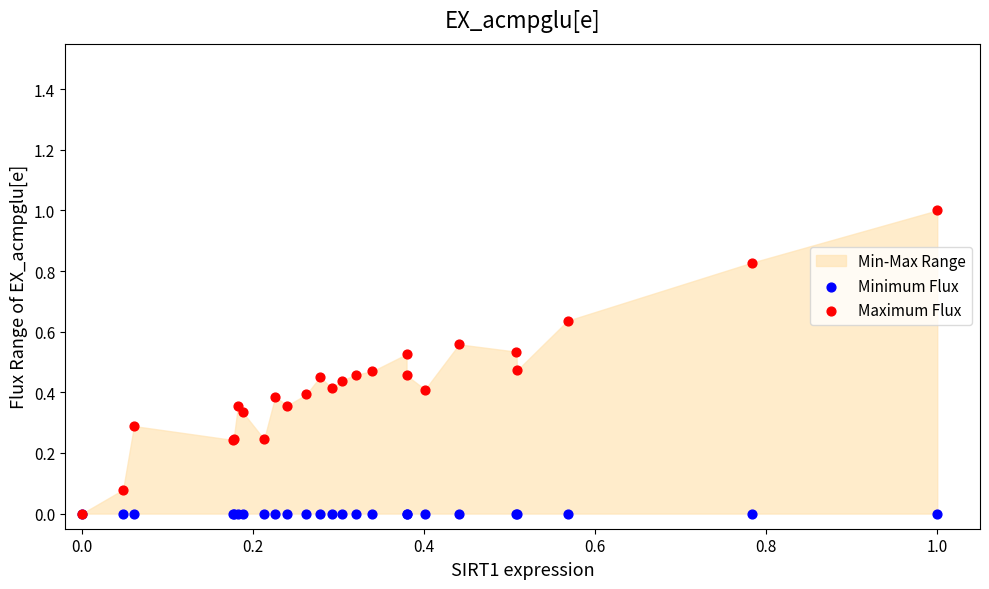

Which series reaches the minimum Y coordinate?

Minimum Flux